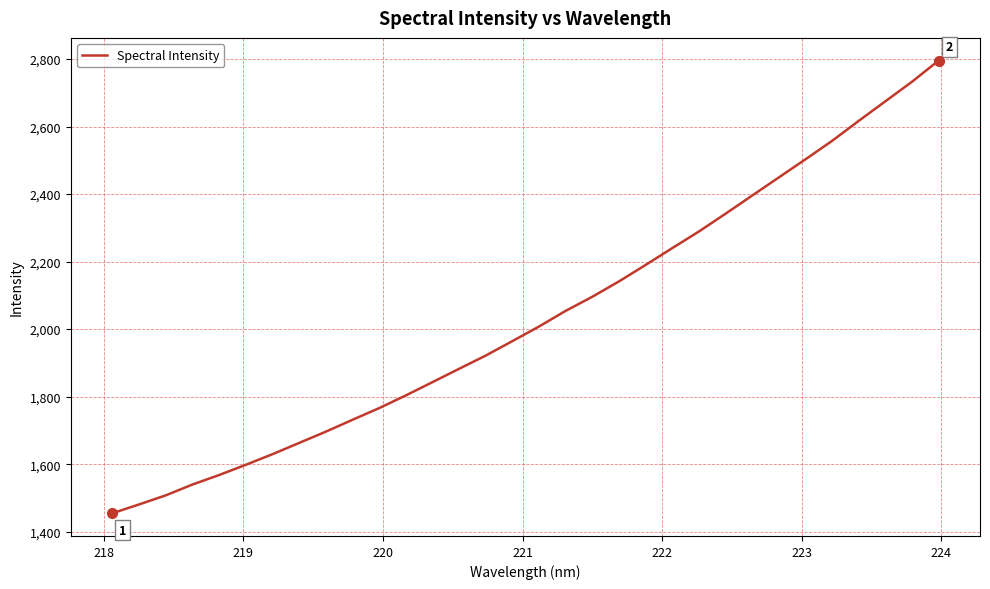

What is the difference between the maximum and minimum values?

1341.0